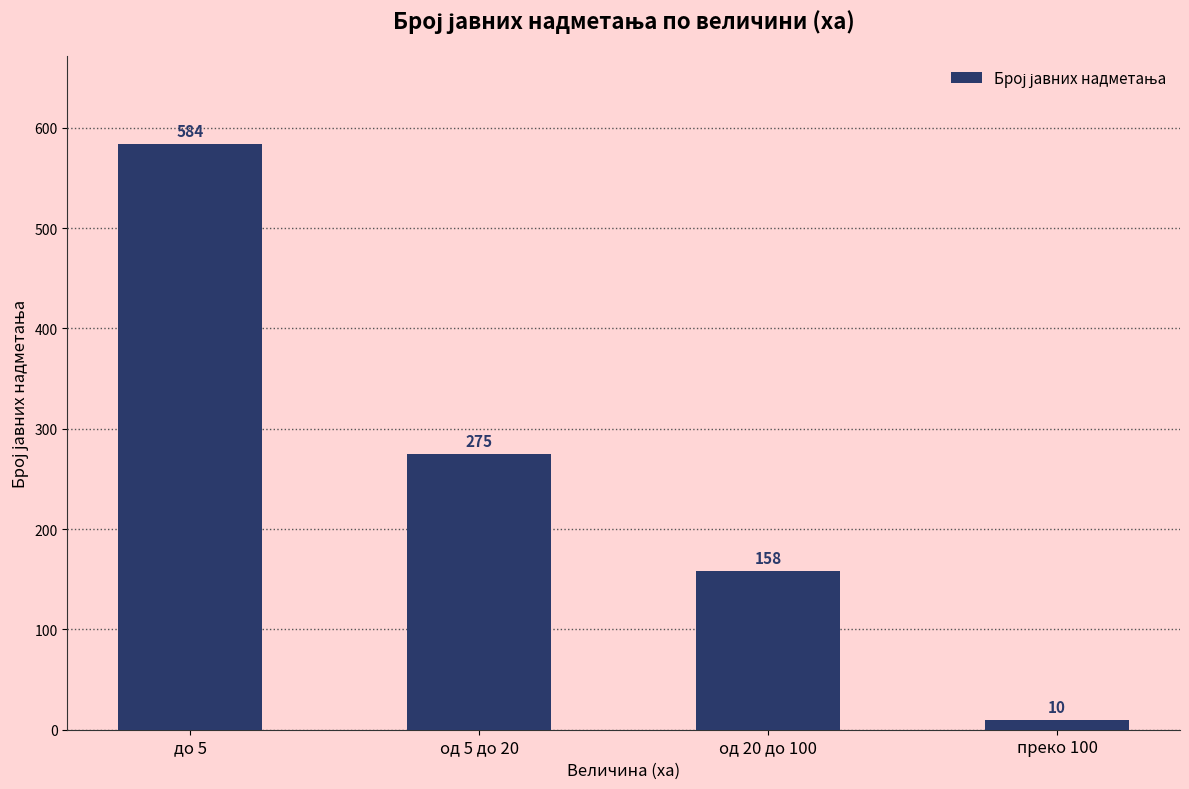

True or false: the data shows 97 at од 20 до 100.

False